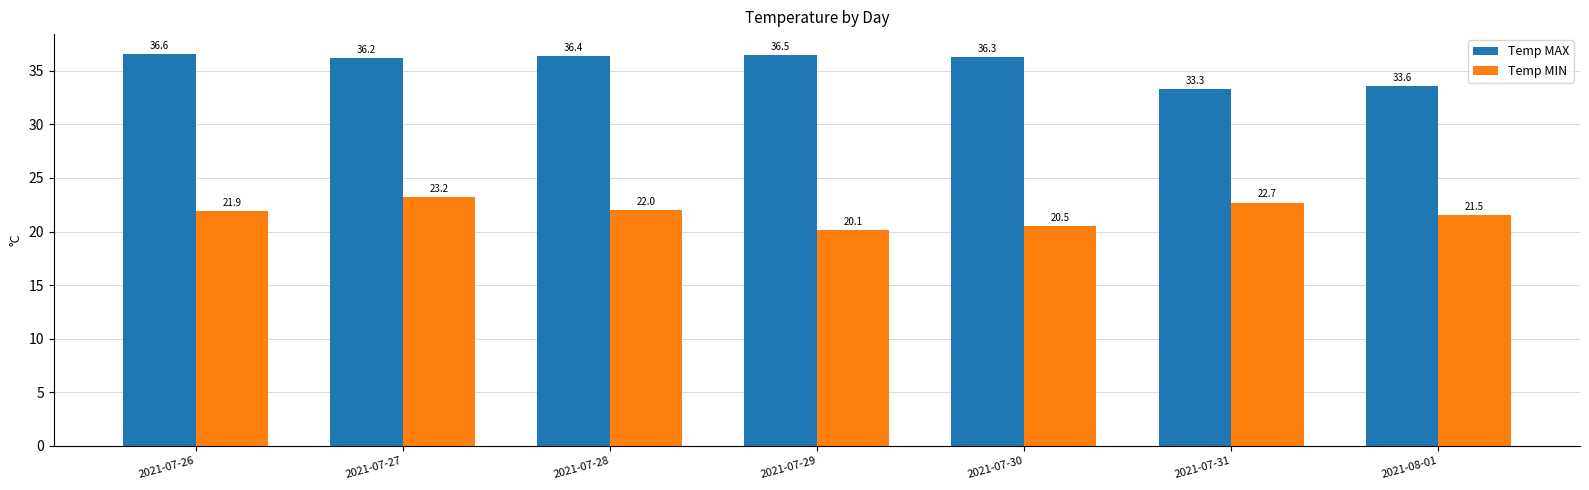

What is the difference between the Temp MAX values at 2021-07-27 and 2021-07-29?

0.3